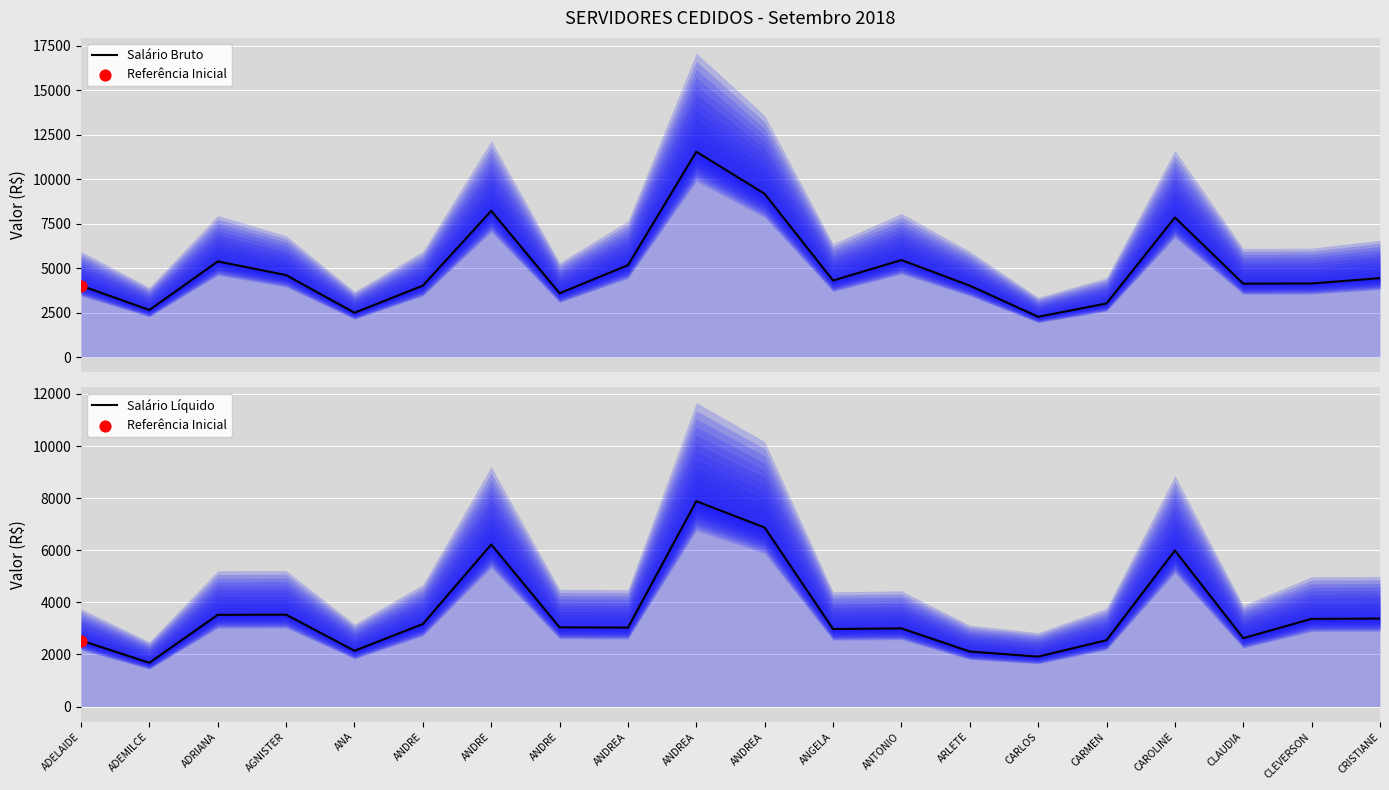

At which category is the sum across all series the highest?

ANDREA